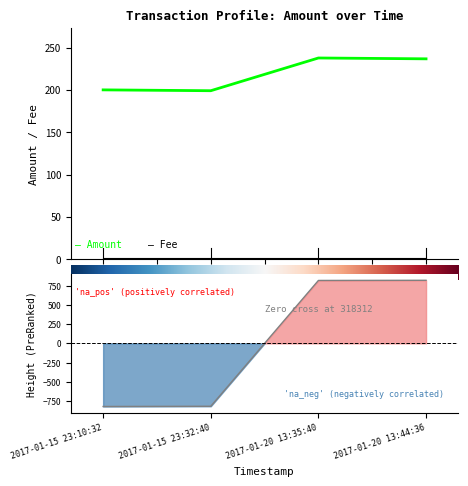

Reading left to right, extract all data points from this chart.

Amount: 200.0	199.0	237.7	236.7
Height: -820.8	-817.8	818.2	820.2